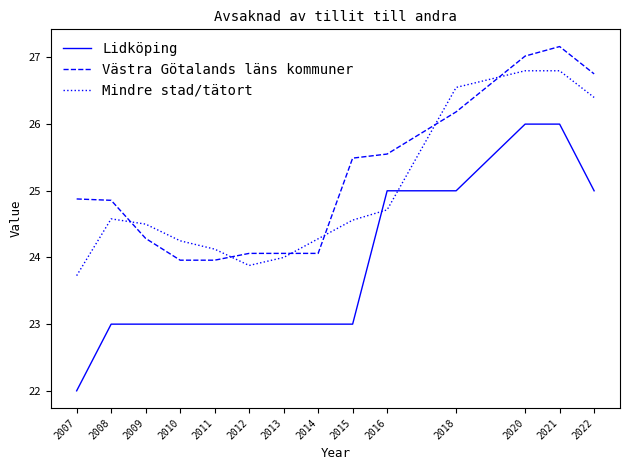

Rank the series by their average value, from highest to lowest.

Västra Götalands läns kommuner, Mindre stad/tätort, Lidköping